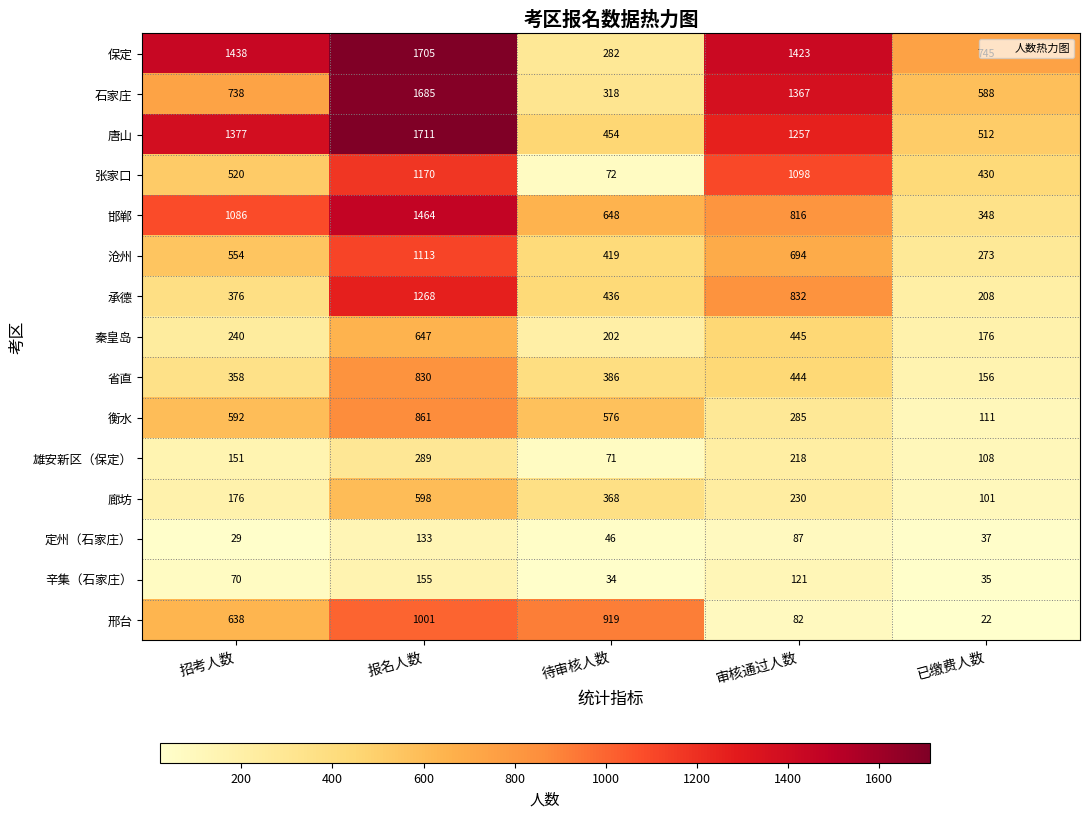

The value of 张家口 at 招考人数 is 296. True or false?

False